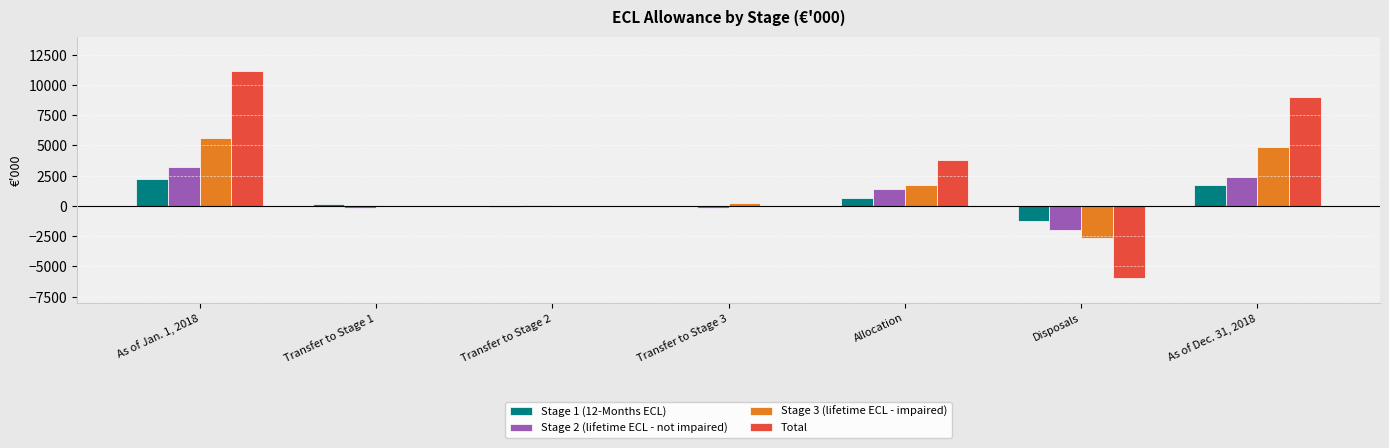

At which category is the sum across all series the highest?

As of Jan. 1, 2018